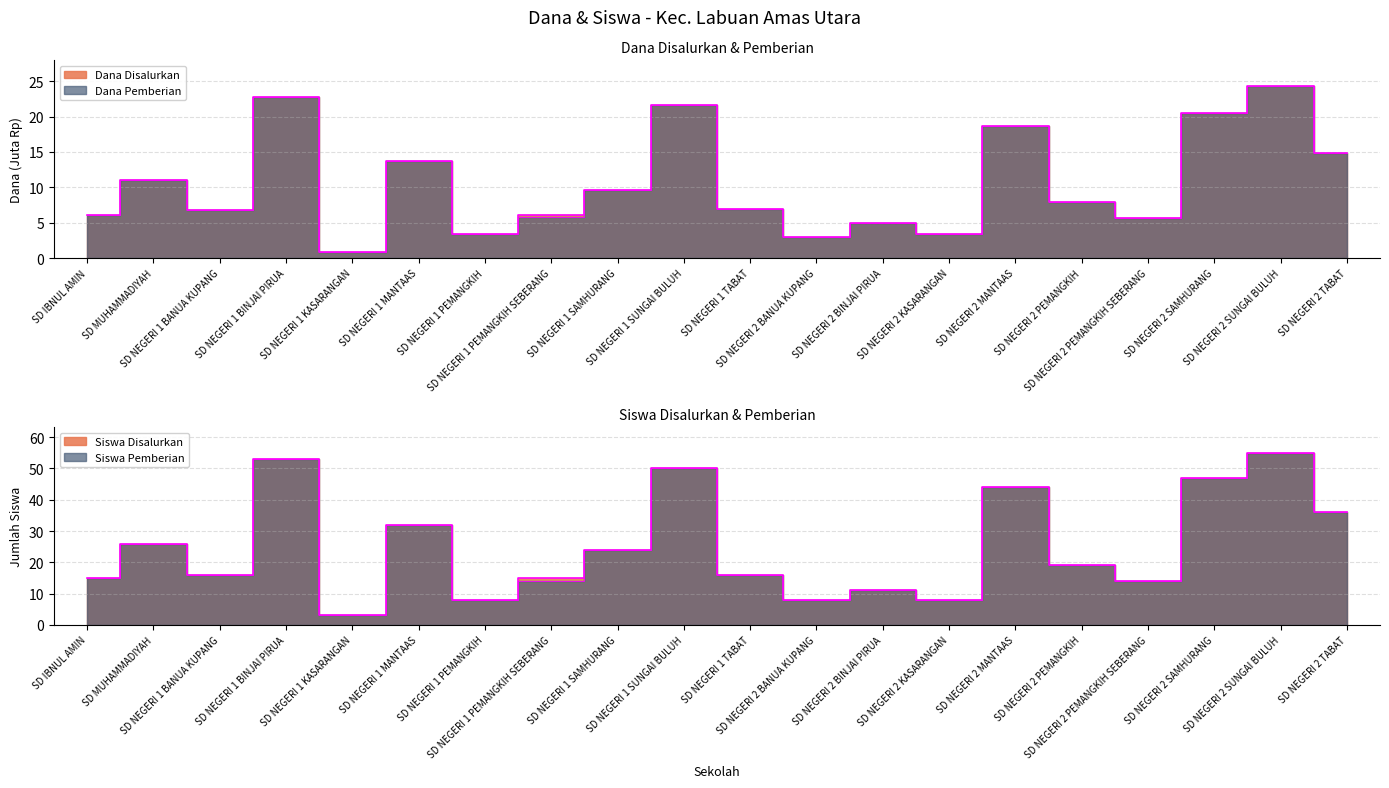

Reading right to left, list all the values displayed in this chart.

Dana Disalurkan: SD NEGERI 2 TABAT=14.8	SD NEGERI 2 SUNGAI BULUH=24.3	SD NEGERI 2 SAMHURANG=20.5	SD NEGERI 2 PEMANGKIH SEBERANG=5.6	SD NEGERI 2 PEMANGKIH=7.9	SD NEGERI 2 MANTAAS=18.7	SD NEGERI 2 KASARANGAN=3.4	SD NEGERI 2 BINJAI PIRUA=5.0	SD NEGERI 2 BANUA KUPANG=2.9	SD NEGERI 1 TABAT=7.0	SD NEGERI 1 SUNGAI BULUH=21.6	SD NEGERI 1 SAMHURANG=9.7	SD NEGERI 1 PEMANGKIH SEBERANG=6.1	SD NEGERI 1 PEMANGKIH=3.4	SD NEGERI 1 MANTAAS=13.7	SD NEGERI 1 KASARANGAN=0.9	SD NEGERI 1 BINJAI PIRUA=22.7	SD NEGERI 1 BANUA KUPANG=6.8	SD MUHAMMADIYAH=11.0	SD IBNUL AMIN=6.1
Dana Pemberian: SD NEGERI 2 TABAT=14.8	SD NEGERI 2 SUNGAI BULUH=24.3	SD NEGERI 2 SAMHURANG=20.5	SD NEGERI 2 PEMANGKIH SEBERANG=5.6	SD NEGERI 2 PEMANGKIH=7.9	SD NEGERI 2 MANTAAS=18.7	SD NEGERI 2 KASARANGAN=3.4	SD NEGERI 2 BINJAI PIRUA=5.0	SD NEGERI 2 BANUA KUPANG=2.9	SD NEGERI 1 TABAT=7.0	SD NEGERI 1 SUNGAI BULUH=21.6	SD NEGERI 1 SAMHURANG=9.7	SD NEGERI 1 PEMANGKIH SEBERANG=5.8	SD NEGERI 1 PEMANGKIH=3.4	SD NEGERI 1 MANTAAS=13.7	SD NEGERI 1 KASARANGAN=0.9	SD NEGERI 1 BINJAI PIRUA=22.7	SD NEGERI 1 BANUA KUPANG=6.8	SD MUHAMMADIYAH=11.0	SD IBNUL AMIN=6.1
Siswa Disalurkan: SD NEGERI 2 TABAT=36.0	SD NEGERI 2 SUNGAI BULUH=55.0	SD NEGERI 2 SAMHURANG=47.0	SD NEGERI 2 PEMANGKIH SEBERANG=14.0	SD NEGERI 2 PEMANGKIH=19.0	SD NEGERI 2 MANTAAS=44.0	SD NEGERI 2 KASARANGAN=8.0	SD NEGERI 2 BINJAI PIRUA=11.0	SD NEGERI 2 BANUA KUPANG=8.0	SD NEGERI 1 TABAT=16.0	SD NEGERI 1 SUNGAI BULUH=50.0	SD NEGERI 1 SAMHURANG=24.0	SD NEGERI 1 PEMANGKIH SEBERANG=15.0	SD NEGERI 1 PEMANGKIH=8.0	SD NEGERI 1 MANTAAS=32.0	SD NEGERI 1 KASARANGAN=3.0	SD NEGERI 1 BINJAI PIRUA=53.0	SD NEGERI 1 BANUA KUPANG=16.0	SD MUHAMMADIYAH=26.0	SD IBNUL AMIN=15.0
Siswa Pemberian: SD NEGERI 2 TABAT=36.0	SD NEGERI 2 SUNGAI BULUH=55.0	SD NEGERI 2 SAMHURANG=47.0	SD NEGERI 2 PEMANGKIH SEBERANG=14.0	SD NEGERI 2 PEMANGKIH=19.0	SD NEGERI 2 MANTAAS=44.0	SD NEGERI 2 KASARANGAN=8.0	SD NEGERI 2 BINJAI PIRUA=11.0	SD NEGERI 2 BANUA KUPANG=8.0	SD NEGERI 1 TABAT=16.0	SD NEGERI 1 SUNGAI BULUH=50.0	SD NEGERI 1 SAMHURANG=24.0	SD NEGERI 1 PEMANGKIH SEBERANG=14.0	SD NEGERI 1 PEMANGKIH=8.0	SD NEGERI 1 MANTAAS=32.0	SD NEGERI 1 KASARANGAN=3.0	SD NEGERI 1 BINJAI PIRUA=53.0	SD NEGERI 1 BANUA KUPANG=16.0	SD MUHAMMADIYAH=26.0	SD IBNUL AMIN=15.0